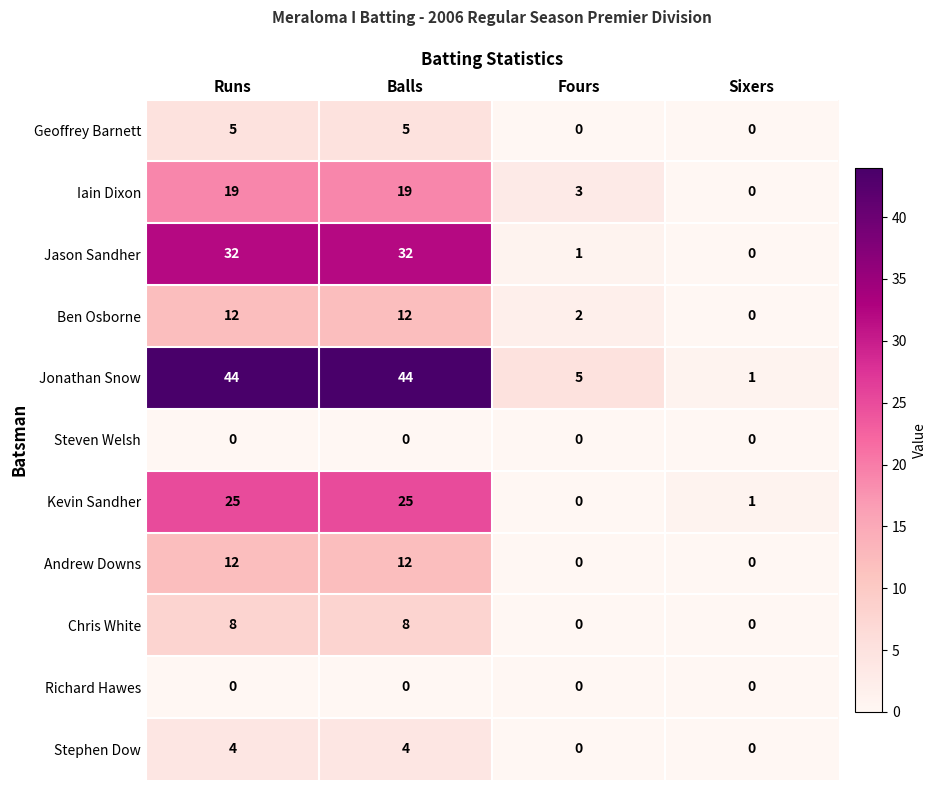

How many series are shown in this chart?

11